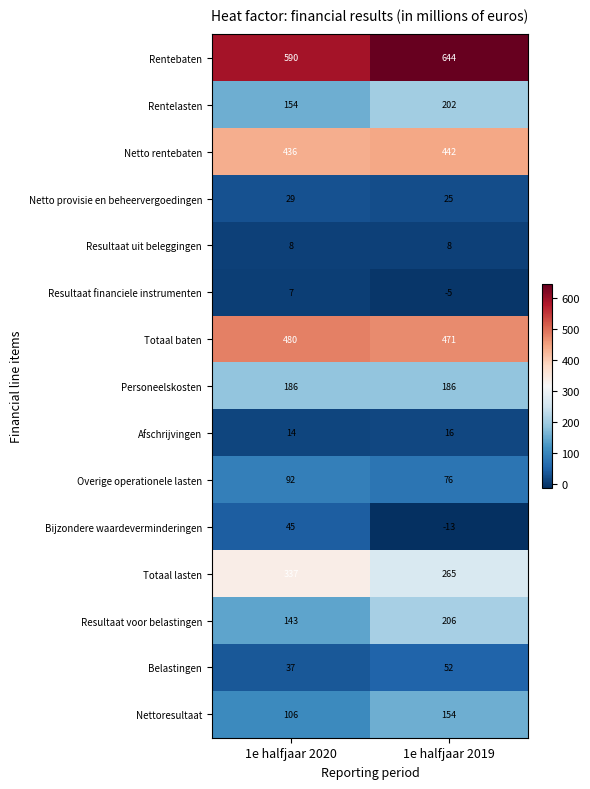

At which category is the sum across all series the highest?

1e halfjaar 2019